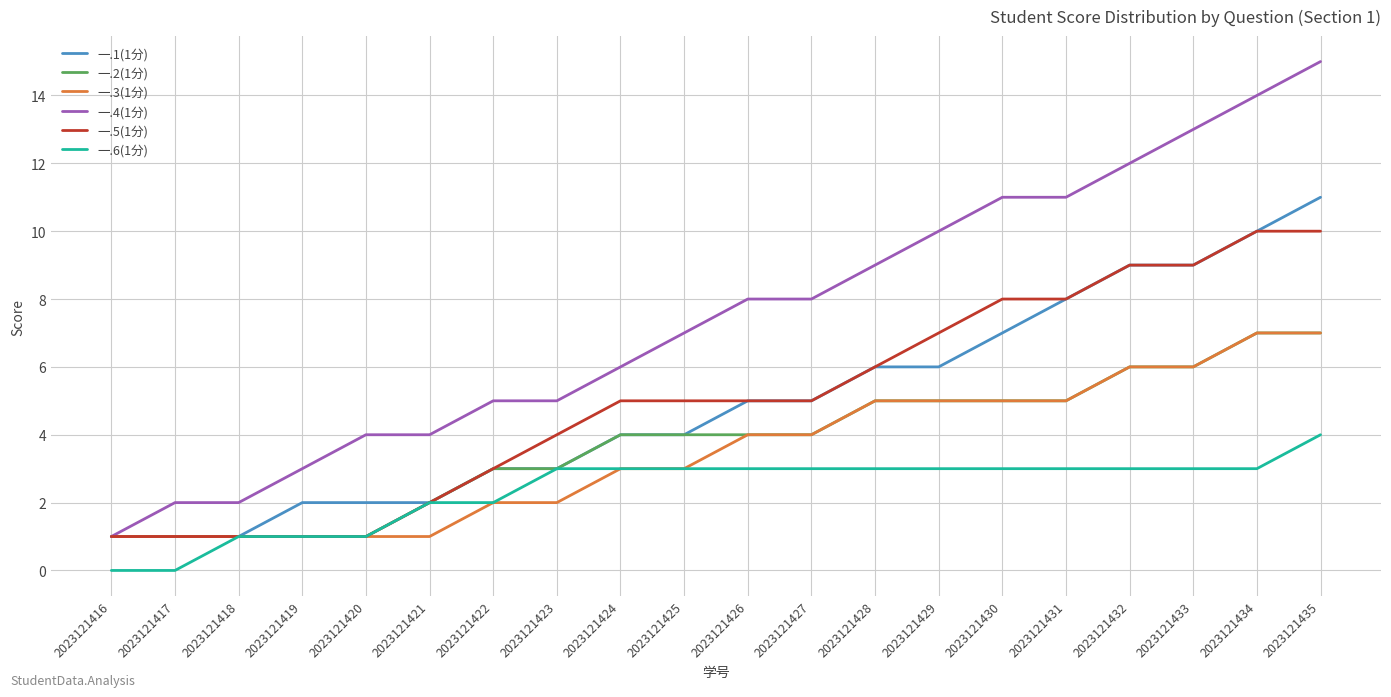

True or false: 一.2(1分) has a value of 6 at 2023121432.

True